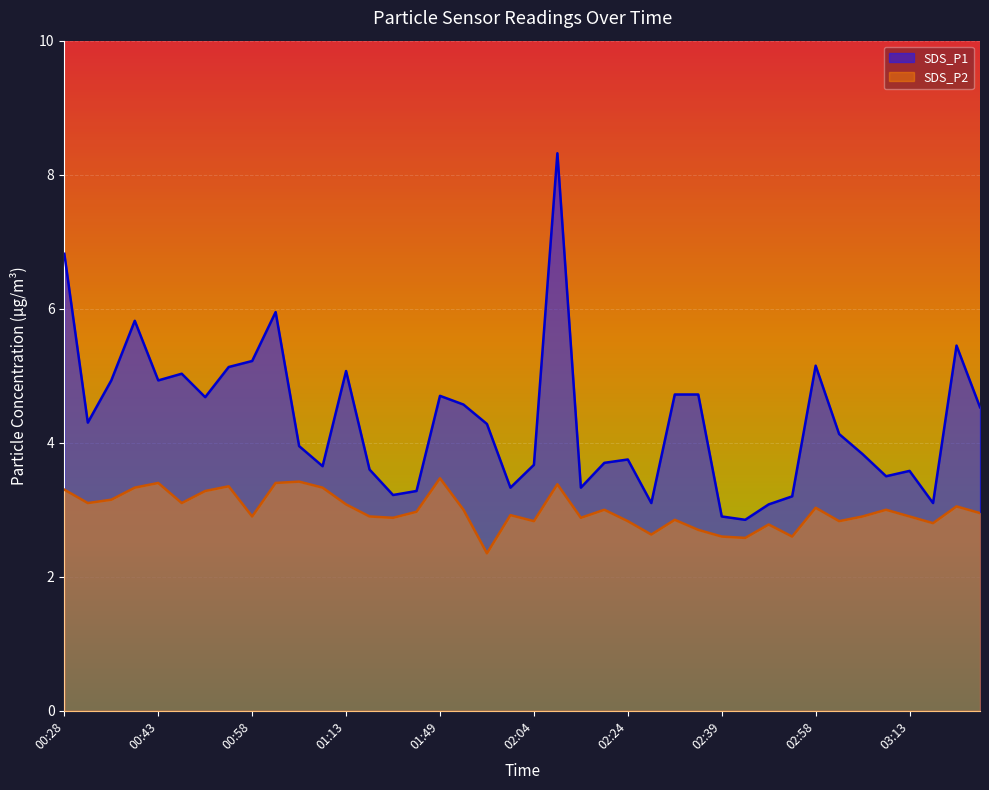

At how many categories does at least one series exceed 3?

38